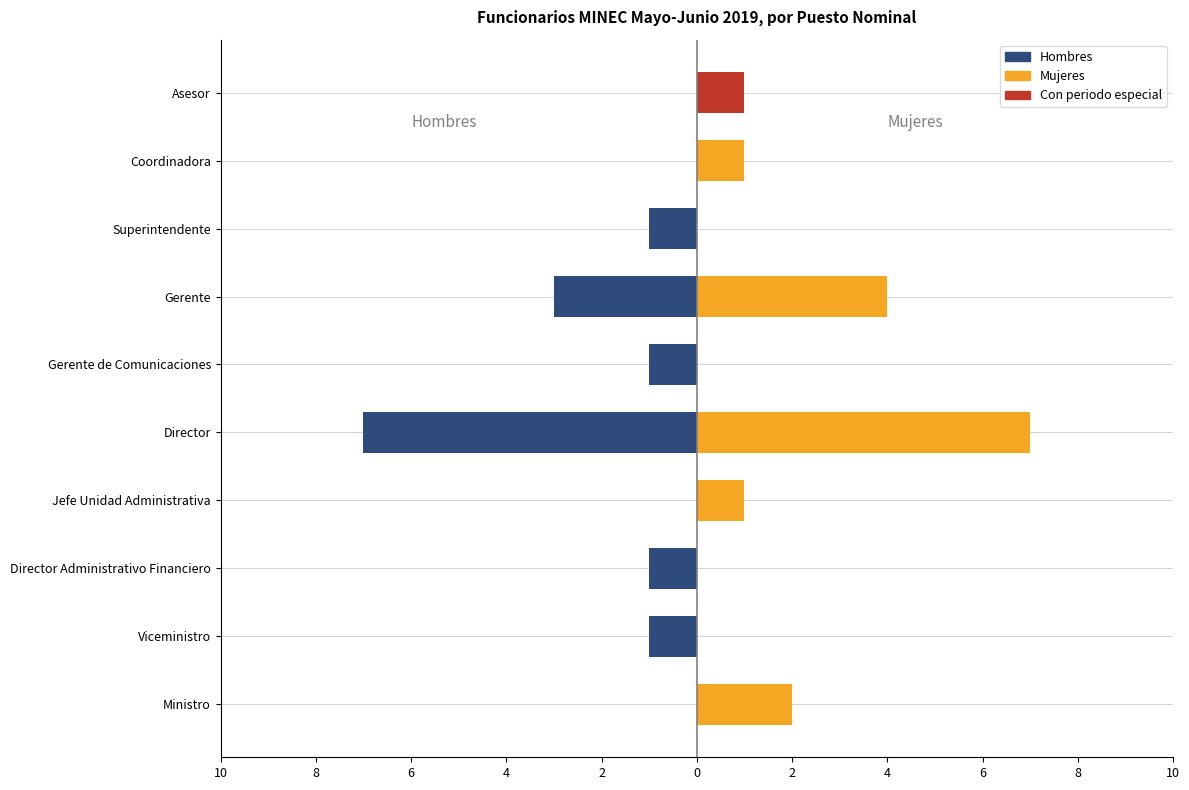

Reading left to right, extract all data points from this chart.

Hombres: 0	-1	-1	0	-7	-1	-3	-1	0	0
Mujeres: 2	0	0	1	7	0	4	0	1	1
Con periodo especial: 0	0	0	0	0	0	0	0	0	1